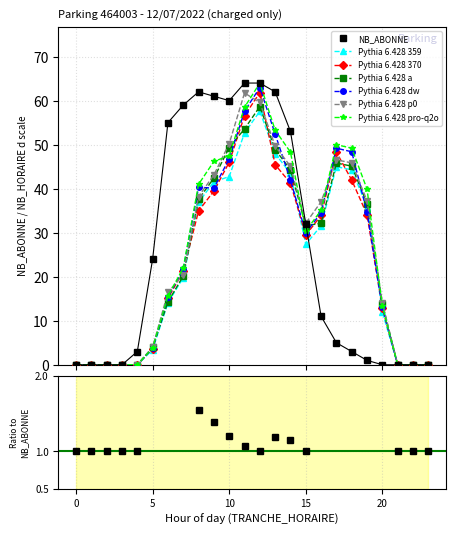

True or false: NB_ABONNE has more than 0 points higher than both neighbors.

True